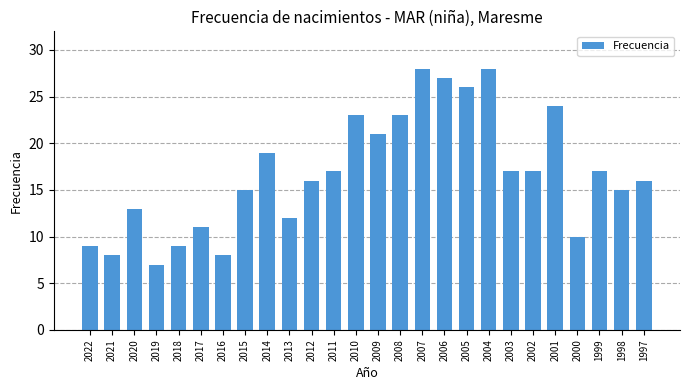

How many bars are there in total?

26